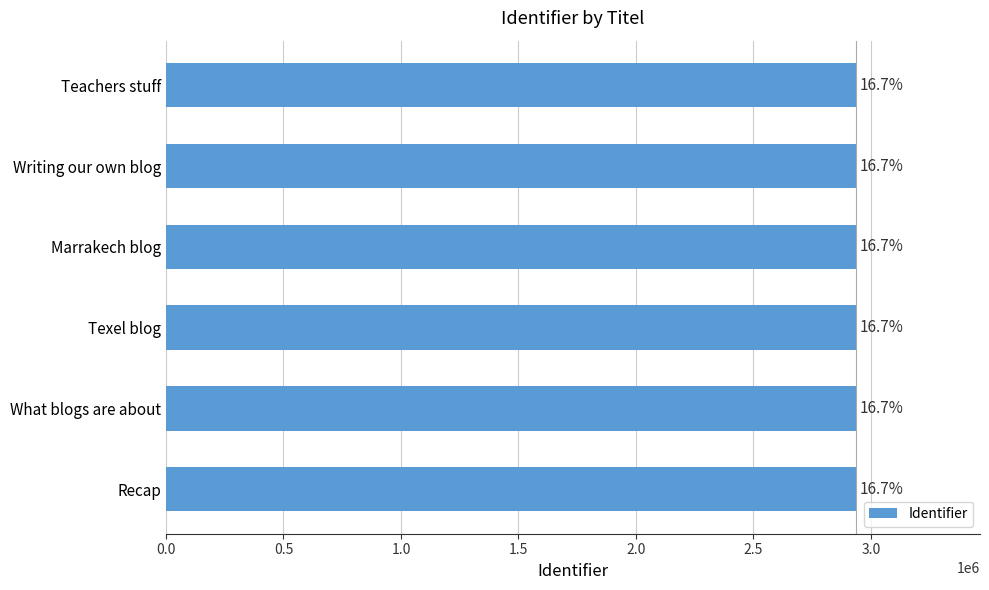

What is the difference between the maximum and minimum values?

263